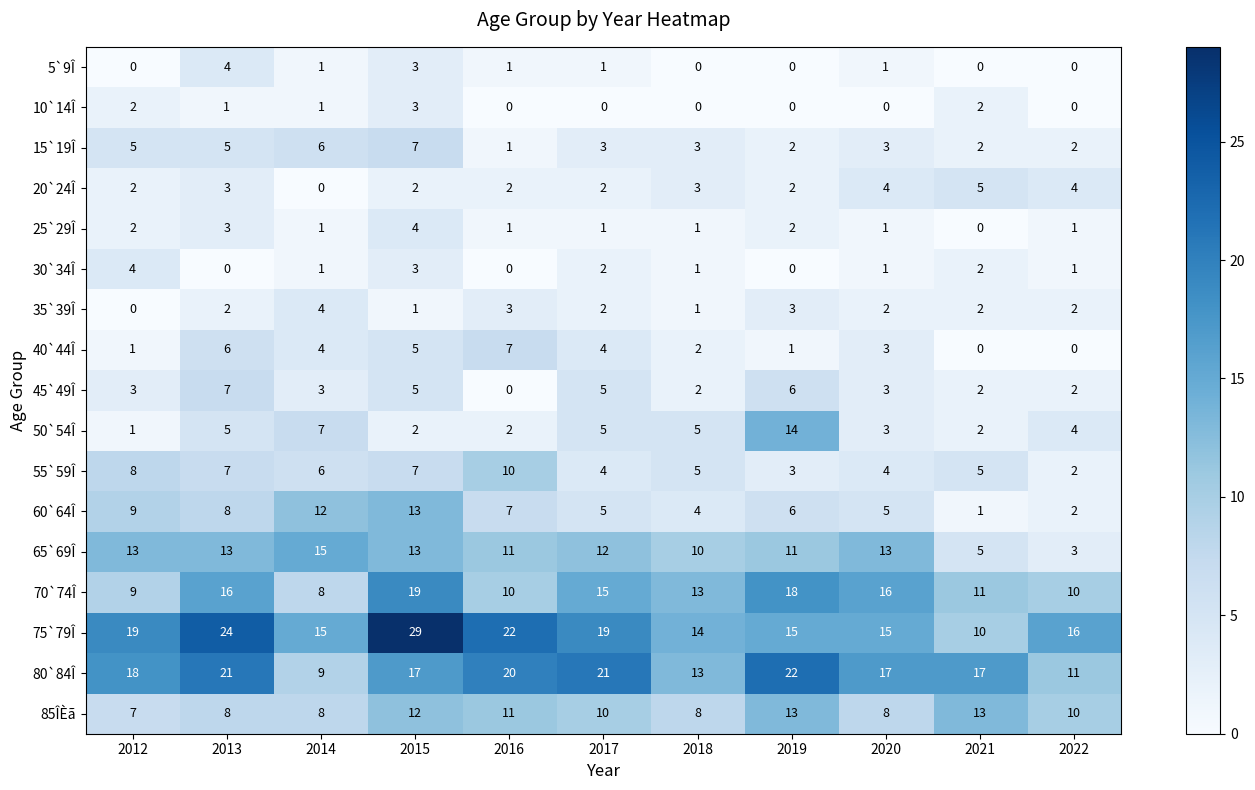

The 45`49Î series shows 1 at 2018. True or false?

False